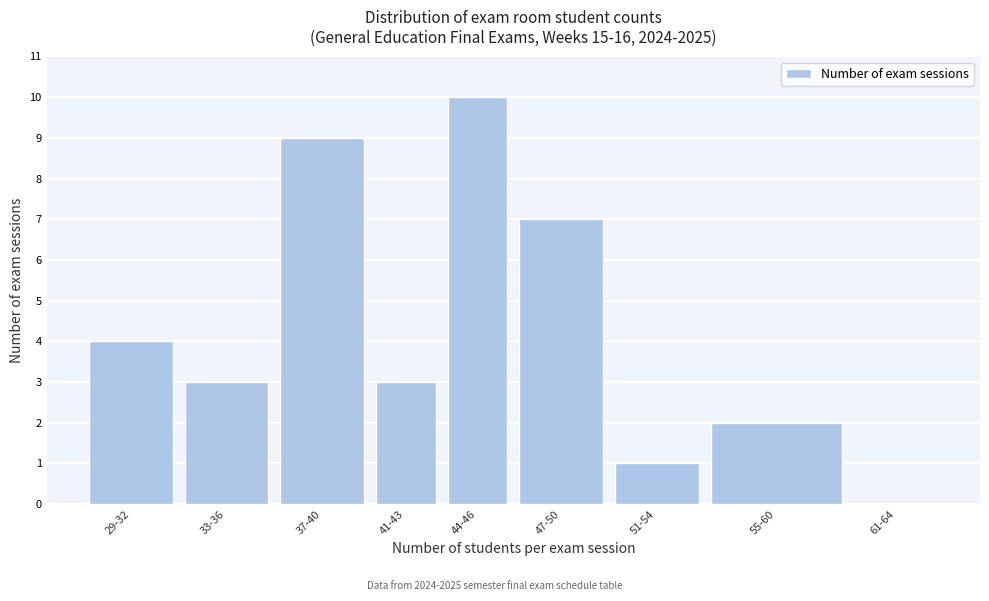

Reading left to right, list all the values displayed in this chart.

29-32=4	33-36=3	37-40=9	41-43=3	44-46=10	47-50=7	51-54=1	55-60=2	61-64=0